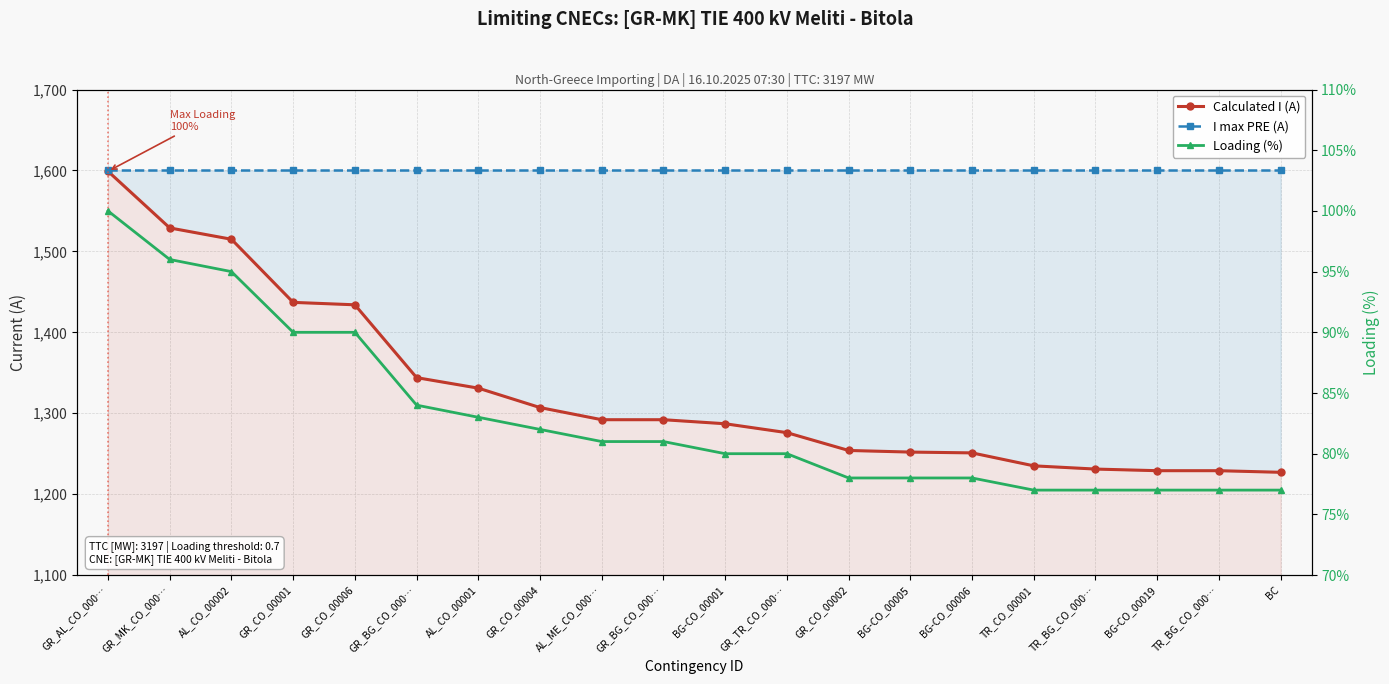

Reading left to right, what are all the values shown in this chart?

Calculated I (A): GR_AL_CO_000…=1599	GR_MK_CO_000…=1529	AL_CO_00002=1515	GR_CO_00001=1437	GR_CO_00006=1434	GR_BG_CO_000…=1344	AL_CO_00001=1331	GR_CO_00004=1307	AL_ME_CO_000…=1292	GR_BG_CO_000…=1292	BG-CO_00001=1287	GR_TR_CO_000…=1276	GR_CO_00002=1254	BG-CO_00005=1252	BG-CO_00006=1251	TR_CO_00001=1235	TR_BG_CO_000…=1231	BG-CO_00019=1229	TR_BG_CO_000…=1229	BC=1227
I max PRE (A): GR_AL_CO_000…=1600	GR_MK_CO_000…=1600	AL_CO_00002=1600	GR_CO_00001=1600	GR_CO_00006=1600	GR_BG_CO_000…=1600	AL_CO_00001=1600	GR_CO_00004=1600	AL_ME_CO_000…=1600	GR_BG_CO_000…=1600	BG-CO_00001=1600	GR_TR_CO_000…=1600	GR_CO_00002=1600	BG-CO_00005=1600	BG-CO_00006=1600	TR_CO_00001=1600	TR_BG_CO_000…=1600	BG-CO_00019=1600	TR_BG_CO_000…=1600	BC=1600
Loading (%): GR_AL_CO_000…=100	GR_MK_CO_000…=96	AL_CO_00002=95	GR_CO_00001=90	GR_CO_00006=90	GR_BG_CO_000…=84	AL_CO_00001=83	GR_CO_00004=82	AL_ME_CO_000…=81	GR_BG_CO_000…=81	BG-CO_00001=80	GR_TR_CO_000…=80	GR_CO_00002=78	BG-CO_00005=78	BG-CO_00006=78	TR_CO_00001=77	TR_BG_CO_000…=77	BG-CO_00019=77	TR_BG_CO_000…=77	BC=77